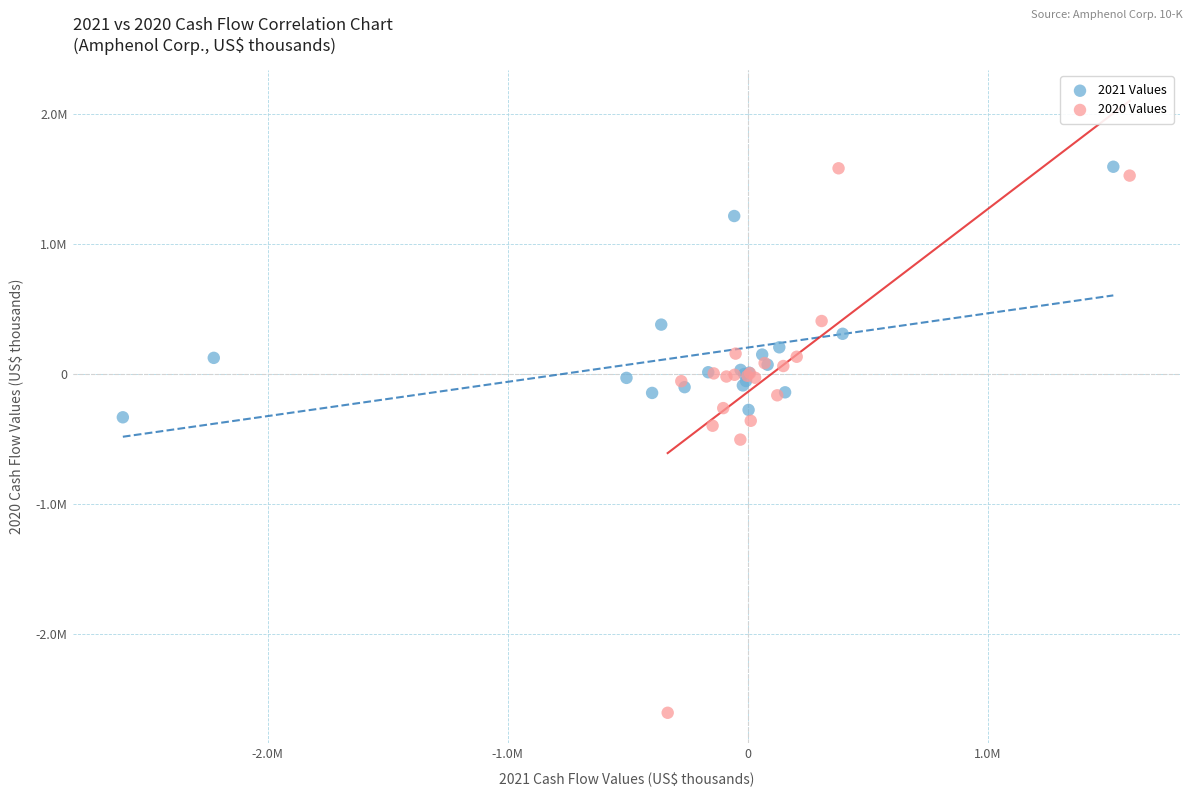

Which series has the widest spread of Y values?

2020 Values